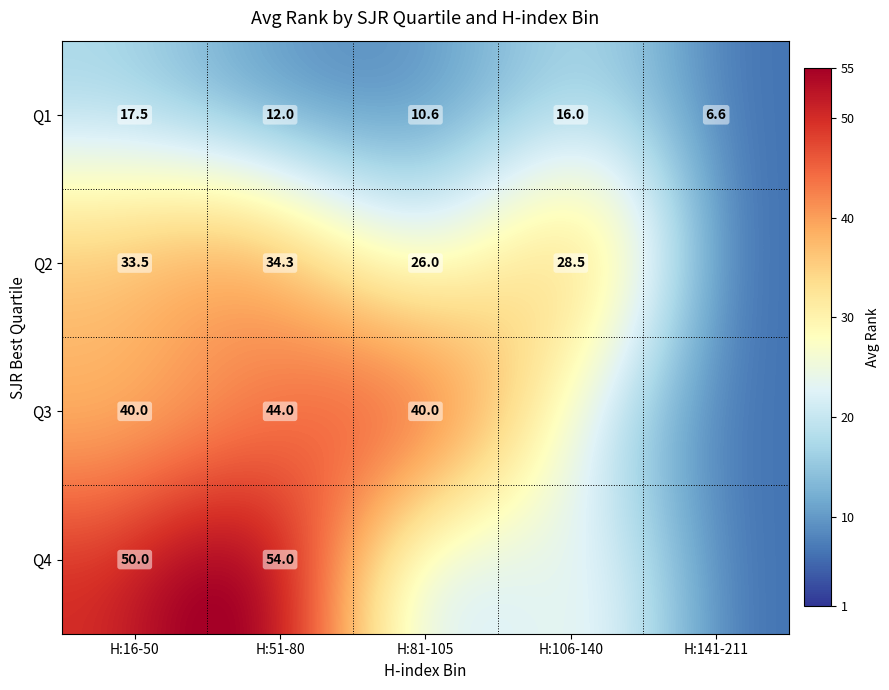

What is the difference between the highest and lowest values at H:81-105?

29.7